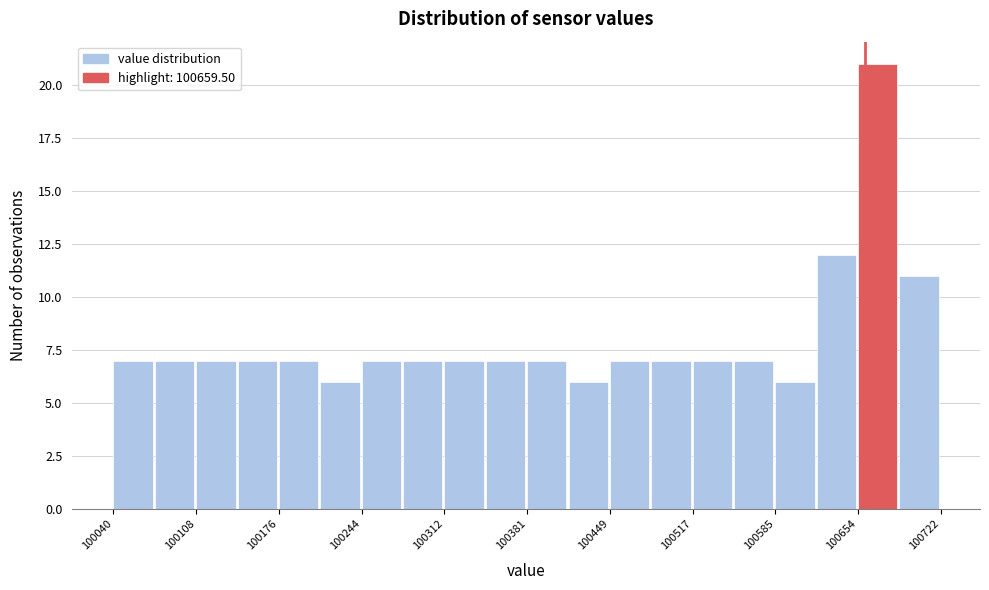

Read against the x-axis, roughly where is the centre of the tallest bar?

100670